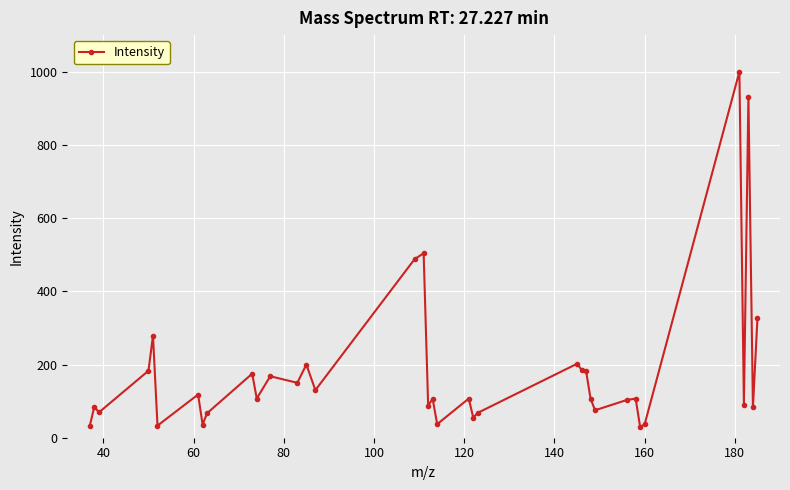

What is the smallest value displayed?

29